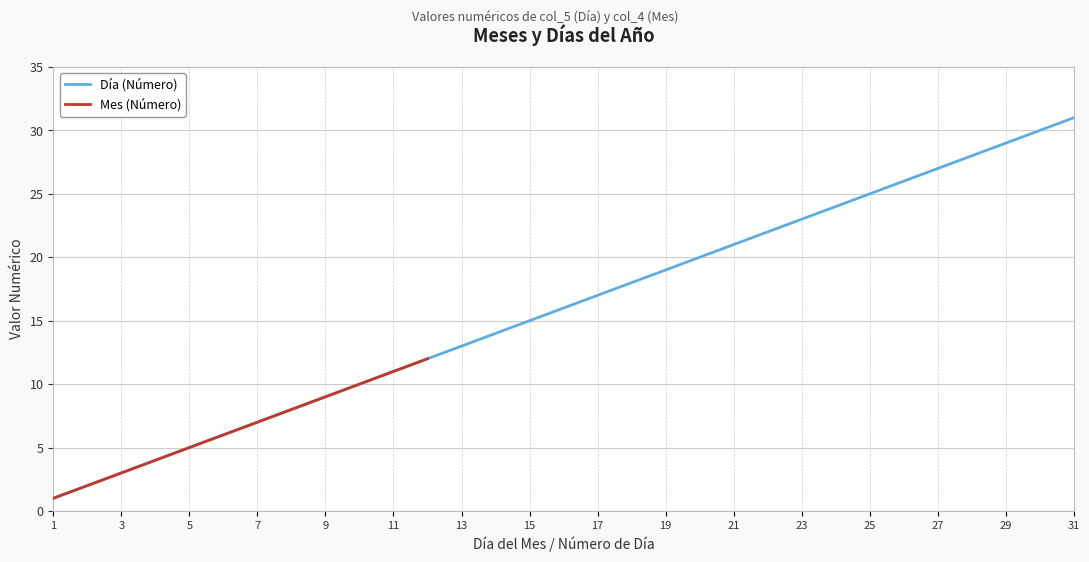

What is the highest value of the Día (Número) series?

31